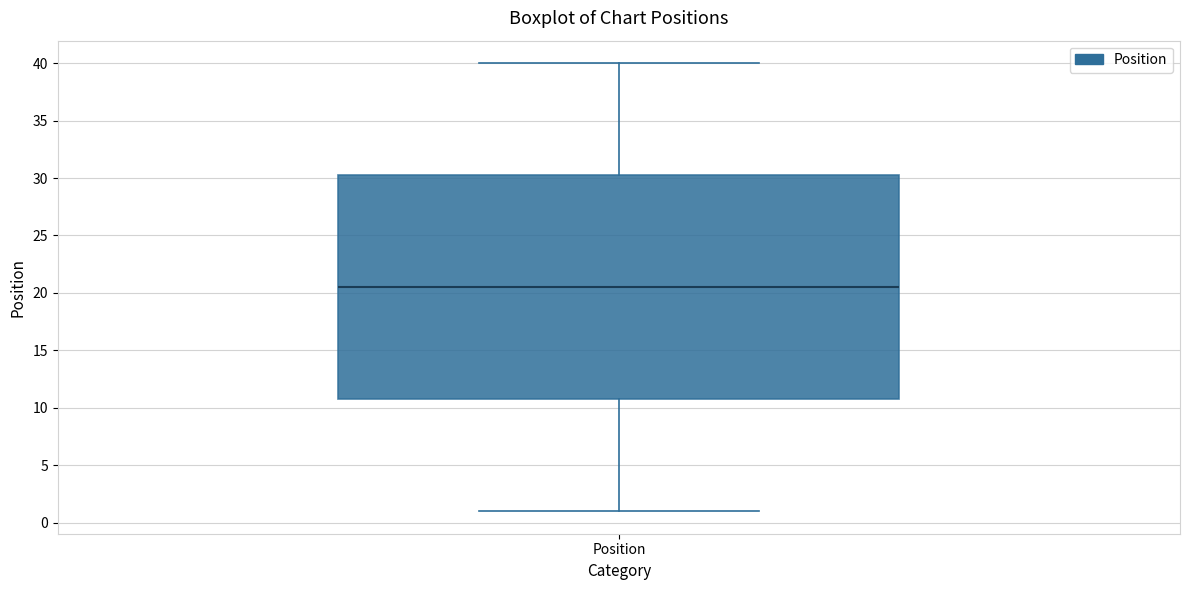

Where is the lower edge of the box for Position on the y-axis? The values are not printed on the chart, so give them approximately, as read against the axis.

11.0